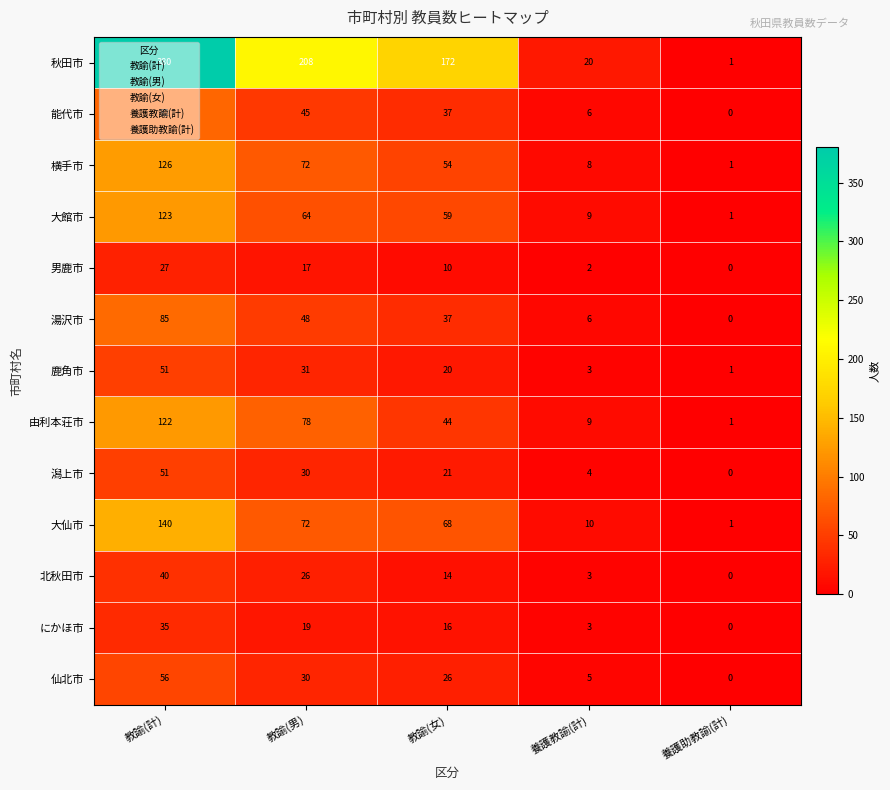

At which category does the chart reach its peak across all series?

教諭(計)